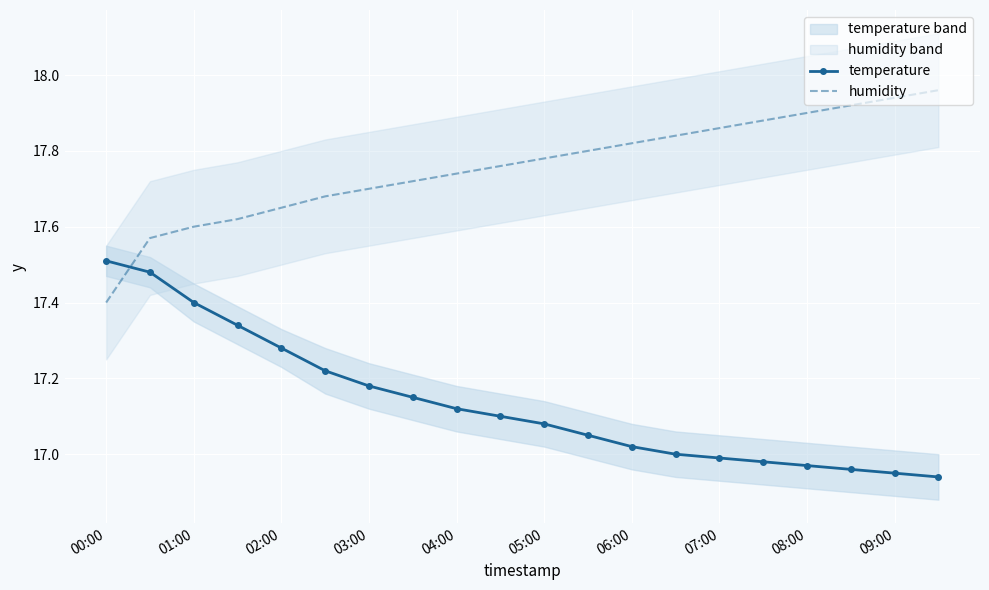

Is this an area chart (filled region under the line)?

No